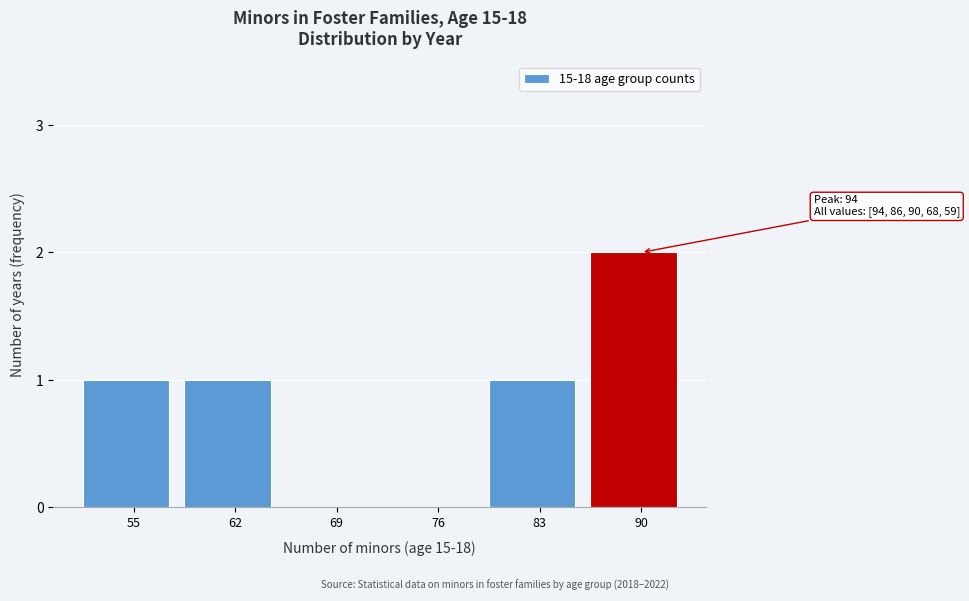

Reading left to right, transcribe all the data shown in this chart.

55=1	62=1	69=0	76=0	83=1	90=2